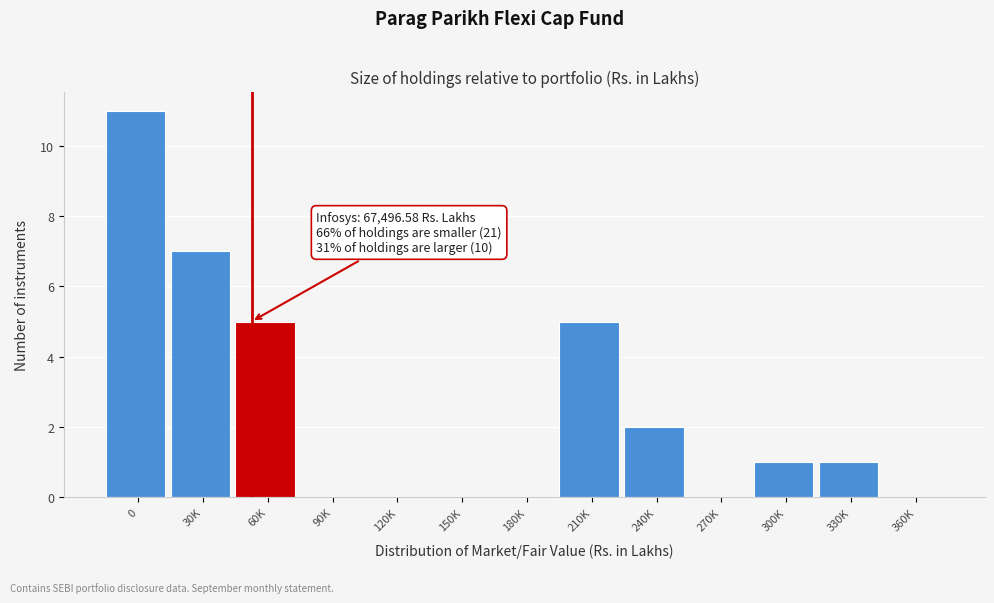

Reading right to left, list all the values displayed in this chart.

360K=0	330K=1	300K=1	270K=0	240K=2	210K=5	180K=0	150K=0	120K=0	90K=0	60K=5	30K=7	0=11